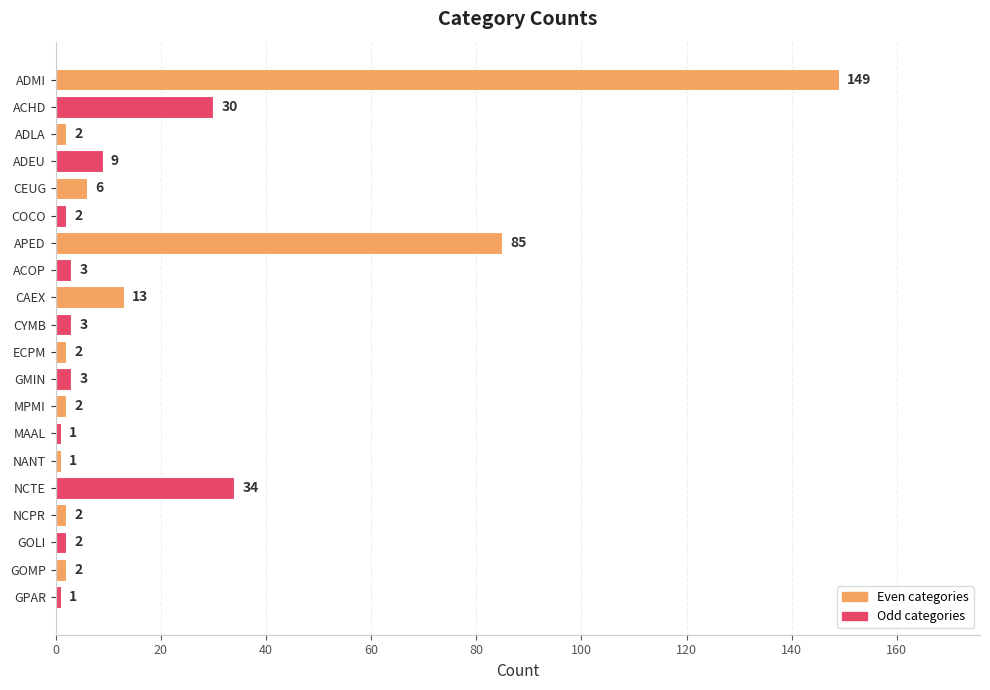

Is it true that the value at ACHD is 51?

False